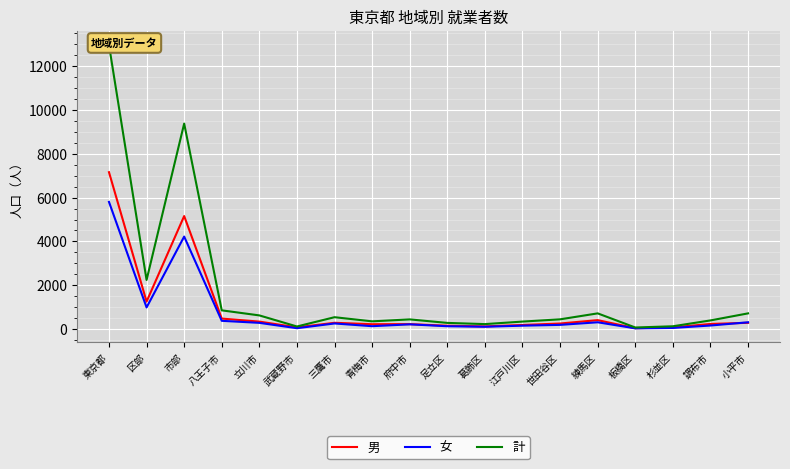

What is the difference between the maximum and minimum values in the 計 series?

12894